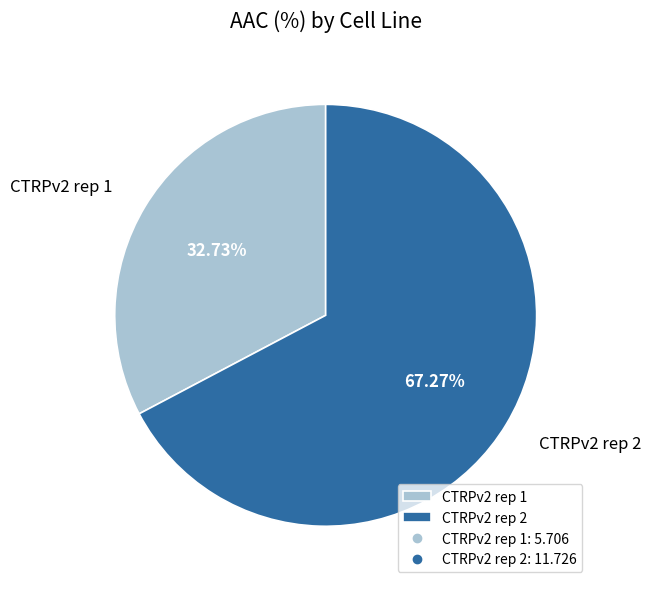

To the nearest percent, what is the difference between the CTRPv2 rep 2 and CTRPv2 rep 1 slice percentages?

35%